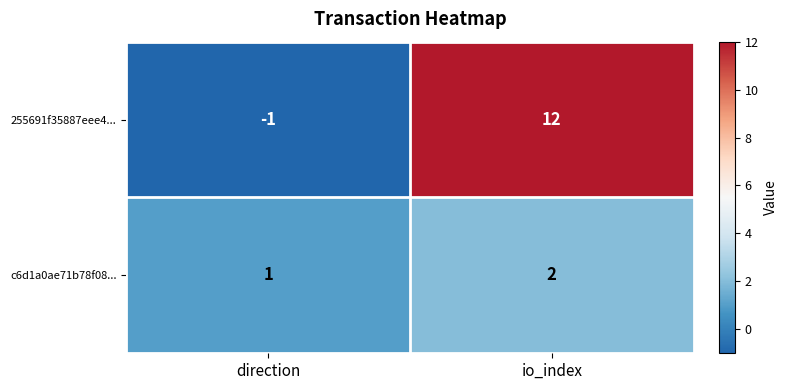

How many data points does each series have?

2